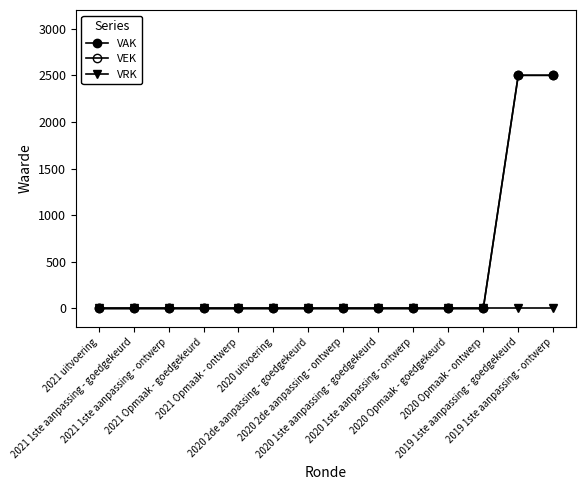

Which series has the widest spread of values?

VAK